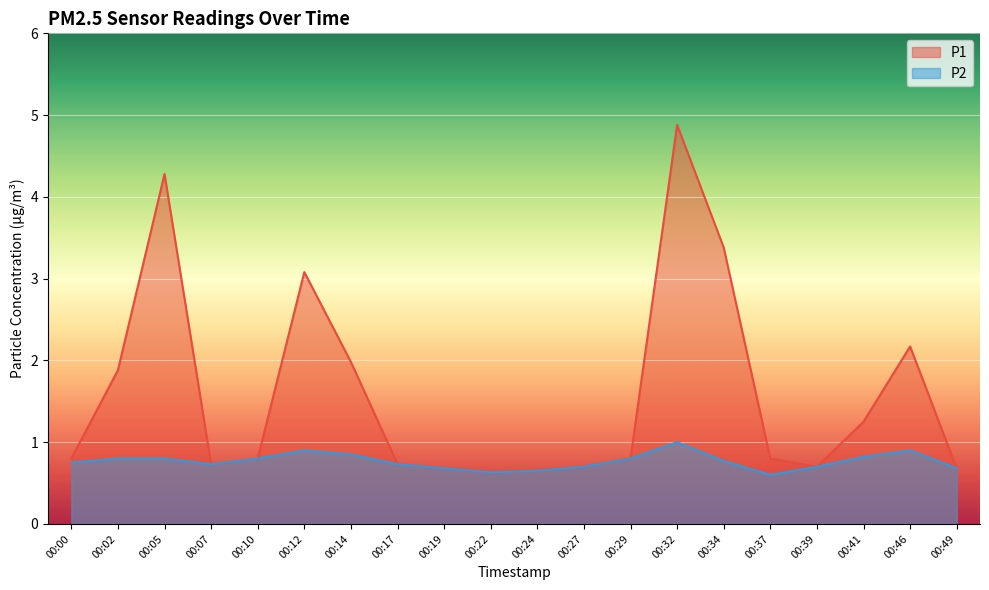

Is it true that P2 equals 0.9 at 00:46?

True